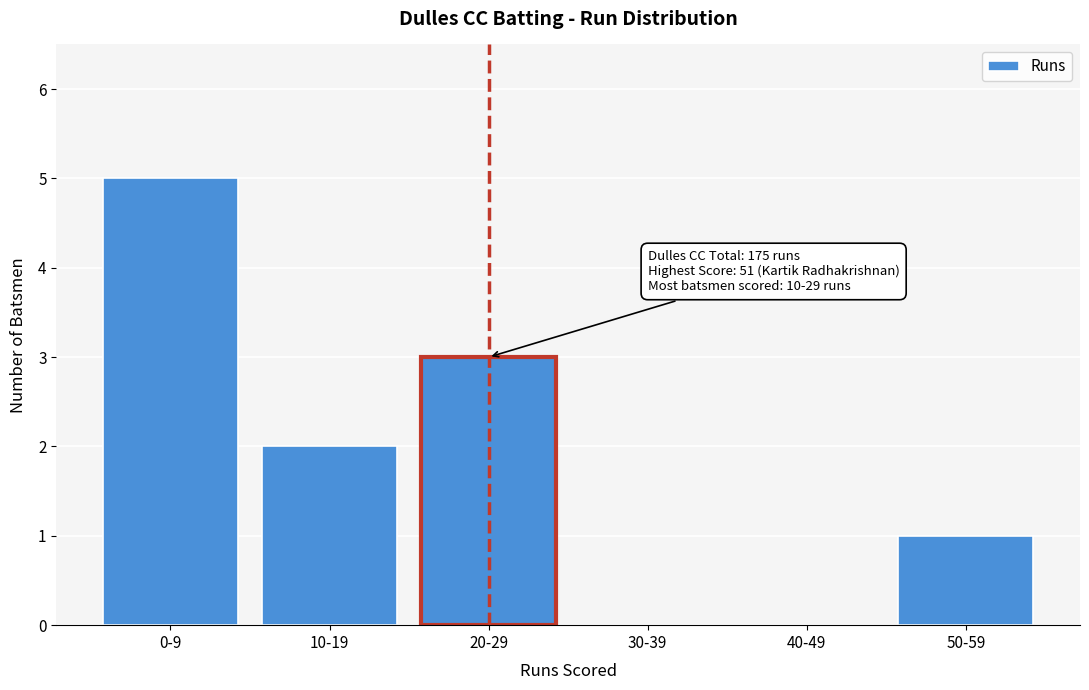

Reading right to left, what are all the values shown in this chart?

50-59=1	40-49=0	30-39=0	20-29=3	10-19=2	0-9=5